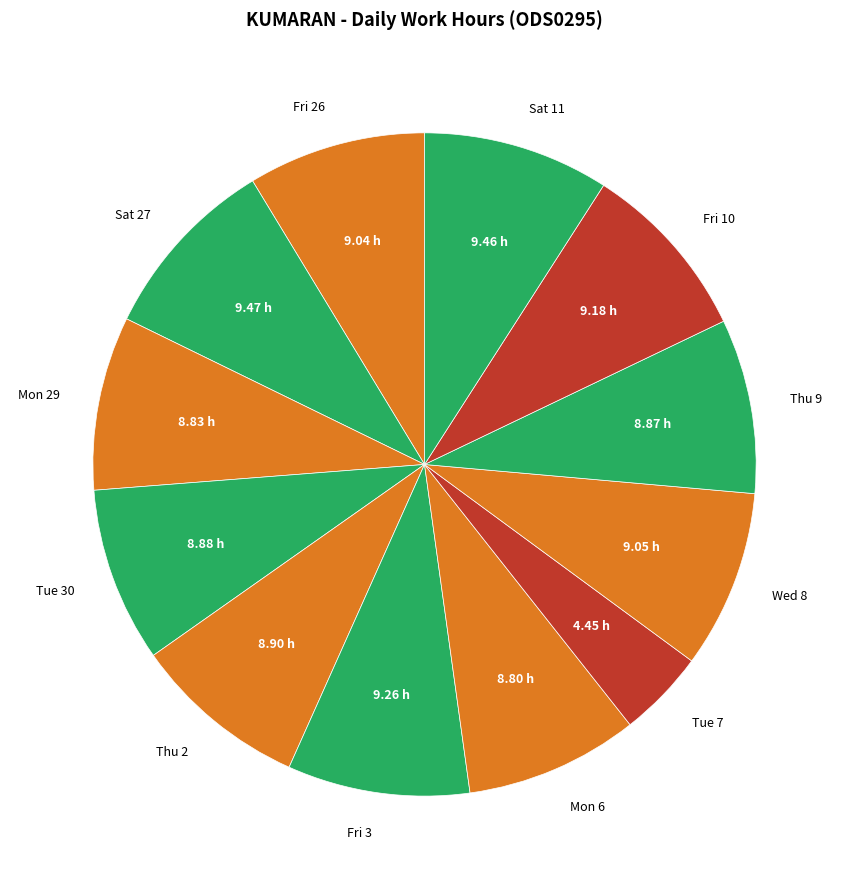

The Sat 27 slice represents 9% of the pie. True or false?

True